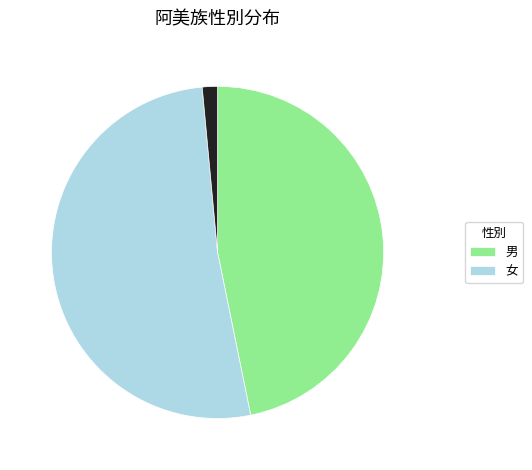

Does any single category account for the majority?

Yes